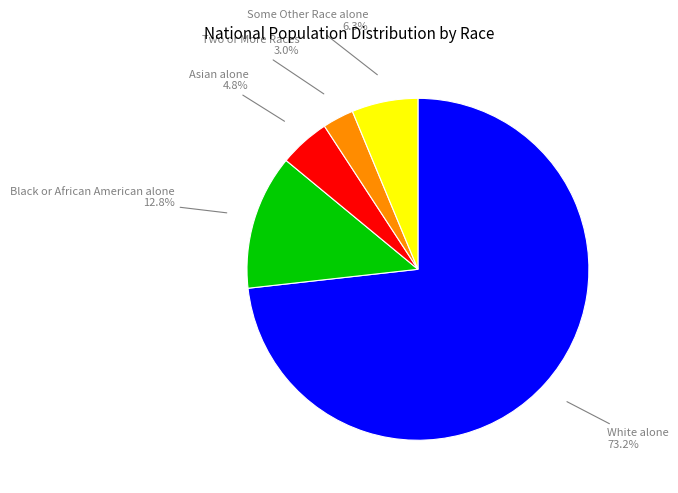

Is there a majority slice in this chart?

Yes